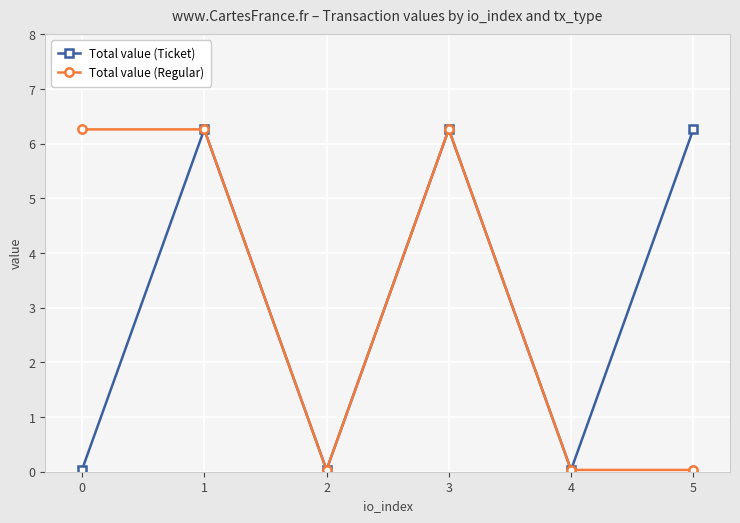

Where is the first local minimum for Total value (Regular)?

2